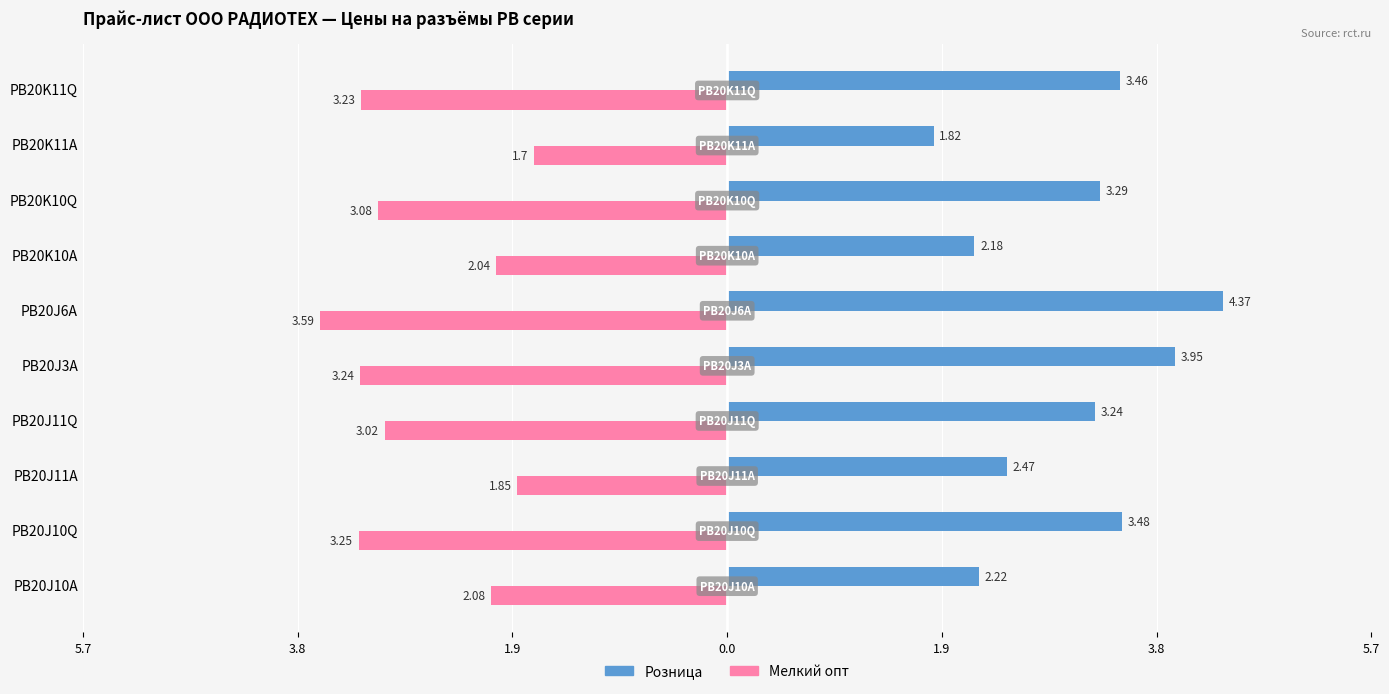

What are all the series names shown in the legend?

Розница, Мелкий опт